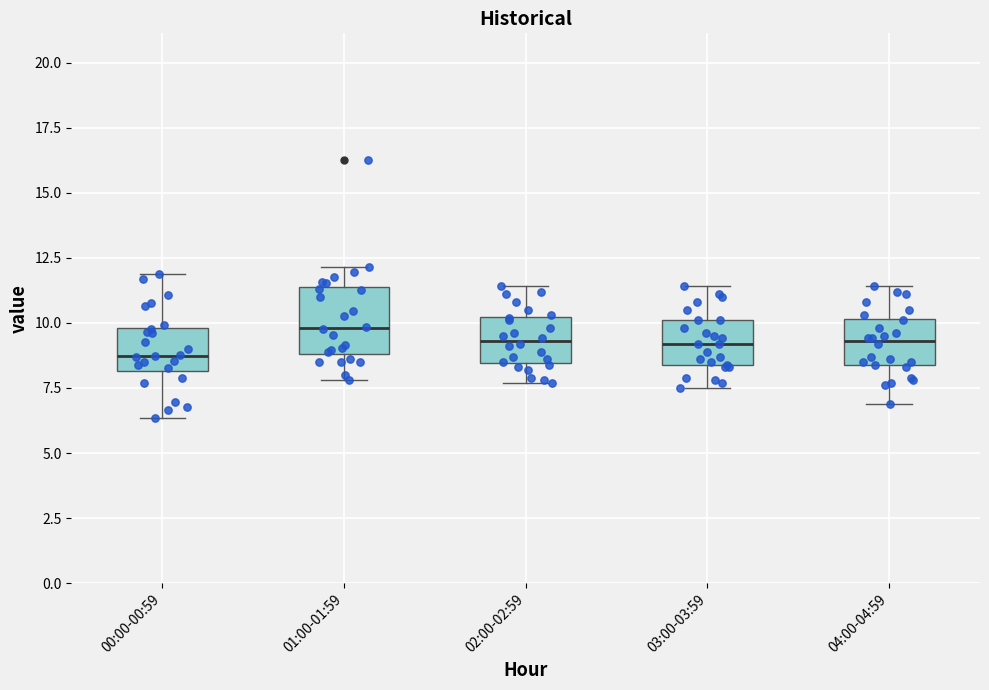

Reading left to right, read every box against the y-axis: the position of its median line, the range the box covers, and the ends of its whiskers. The values are not printed on the chart, so give them approximately, as read against the axis.

00:00-00:59: median 8.5, box 8.0 to 10.0, whiskers 6.5 to 12.0
01:00-01:59: median 10.0, box 9.0 to 11.5, whiskers 8.0 to 12.0
02:00-02:59: median 9.5, box 8.5 to 10.0, whiskers 7.5 to 11.5
03:00-03:59: median 9.0, box 8.5 to 10.0, whiskers 7.5 to 11.5
04:00-04:59: median 9.5, box 8.5 to 10.0, whiskers 7.0 to 11.5